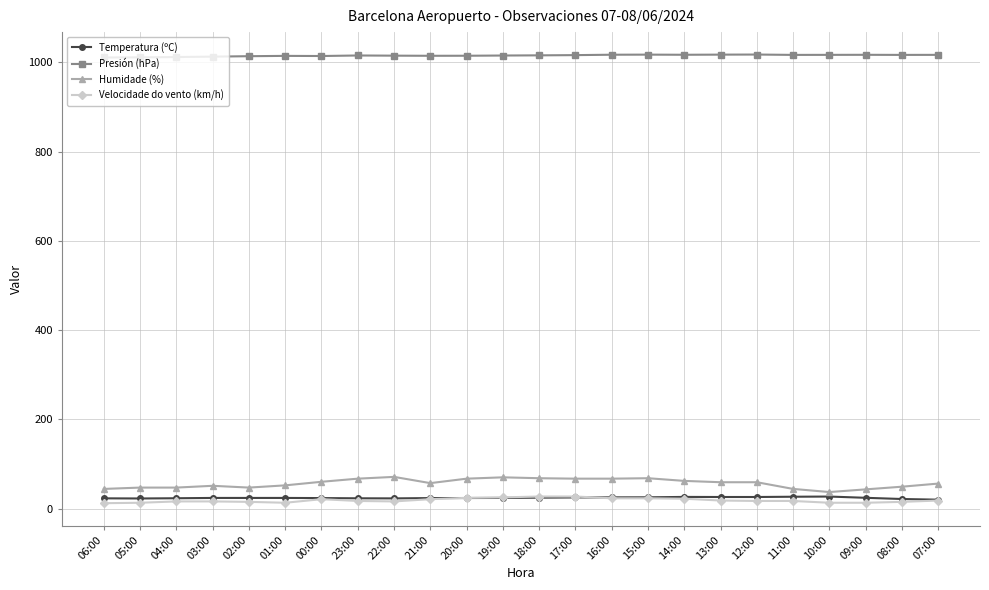

What is the maximum value shown in the chart?

1017.6